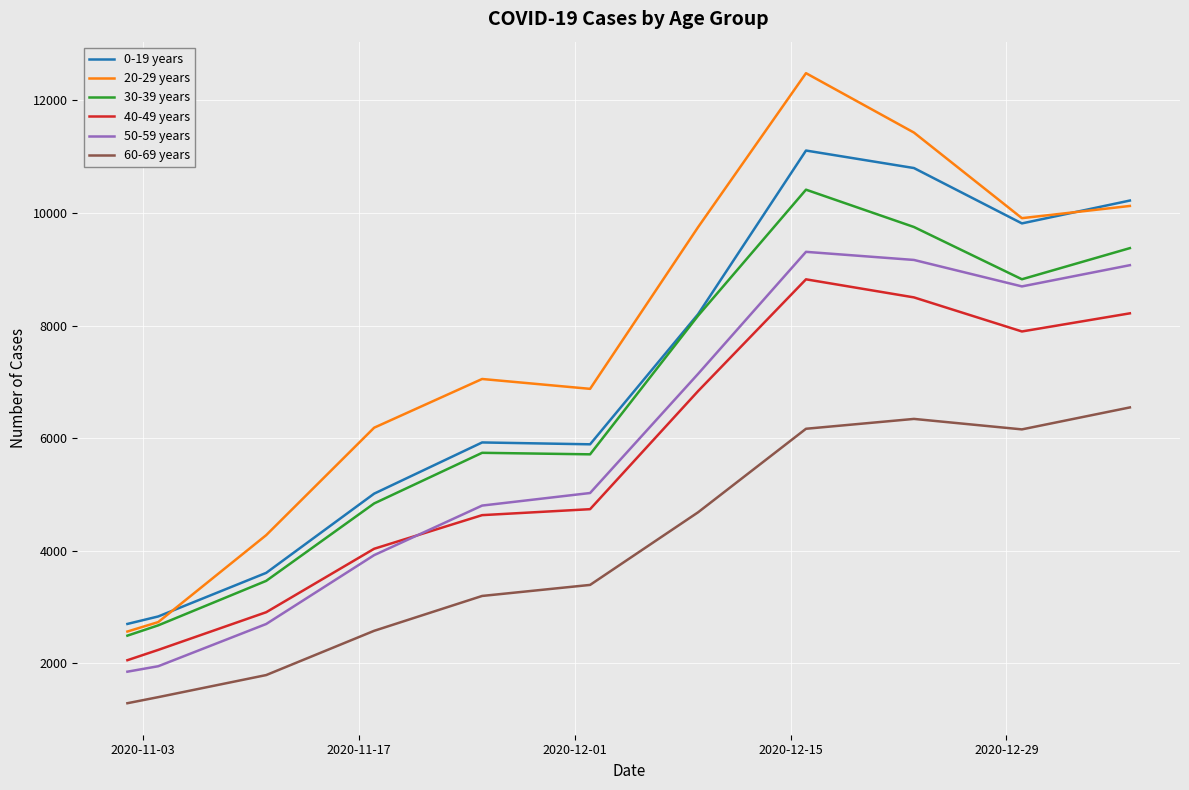

True or false: 60-69 years and 30-39 years cross at least once.

False